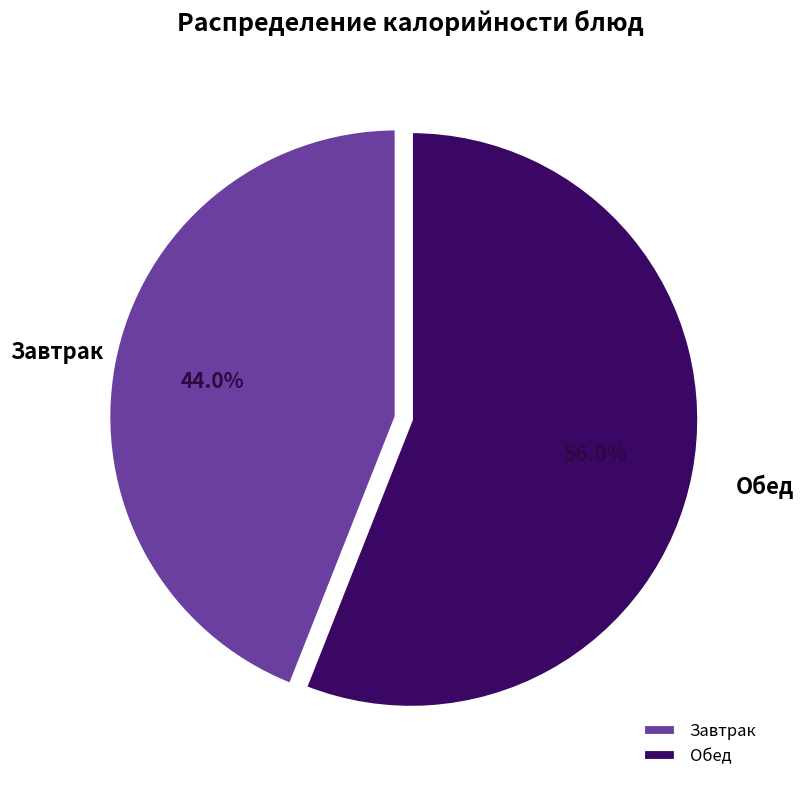

Which slice is the smallest?

Завтрак